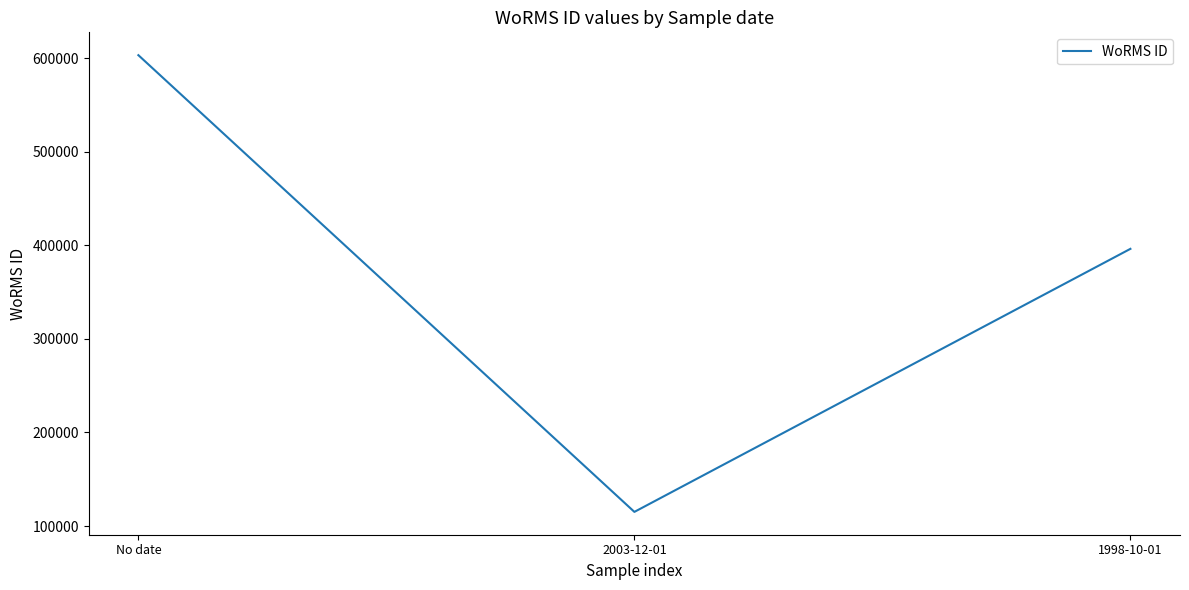

What position from the right is 2003-12-01?

2